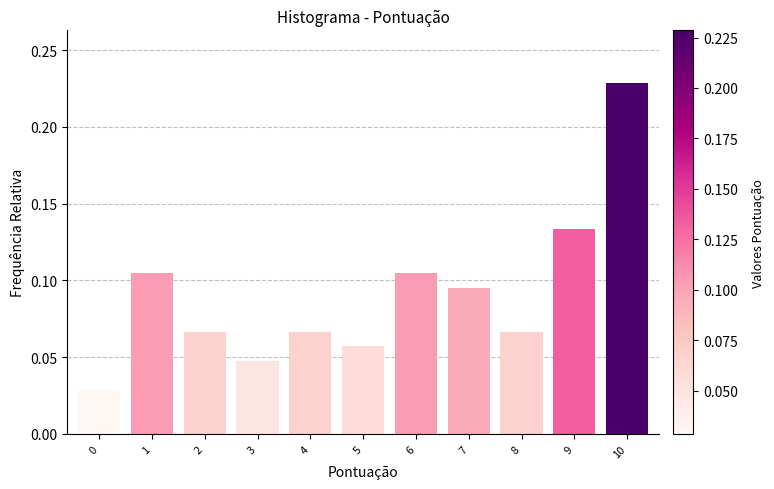

What is the sum of all values?

1.0